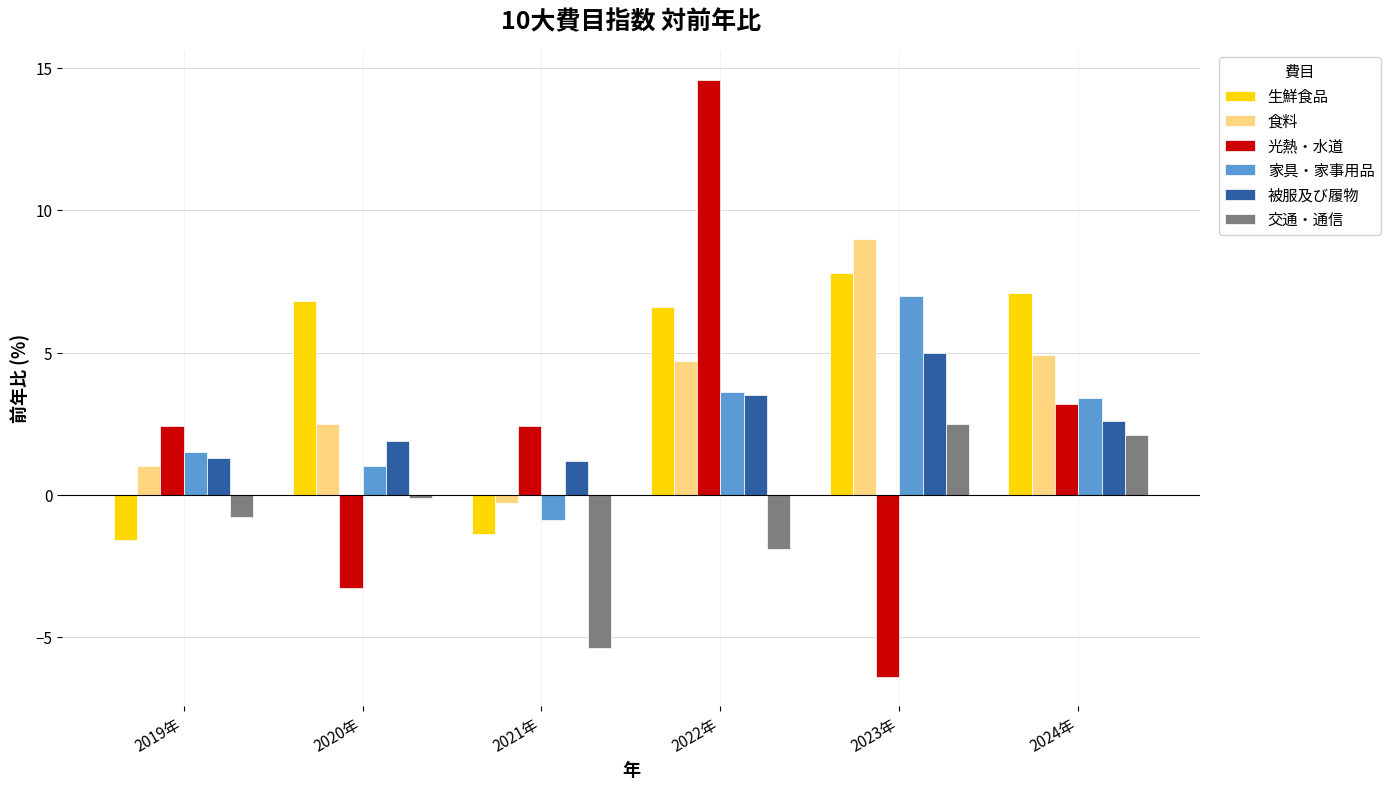

List the series in order of their peak value, highest first.

光熱・水道, 食料, 生鮮食品, 家具・家事用品, 被服及び履物, 交通・通信